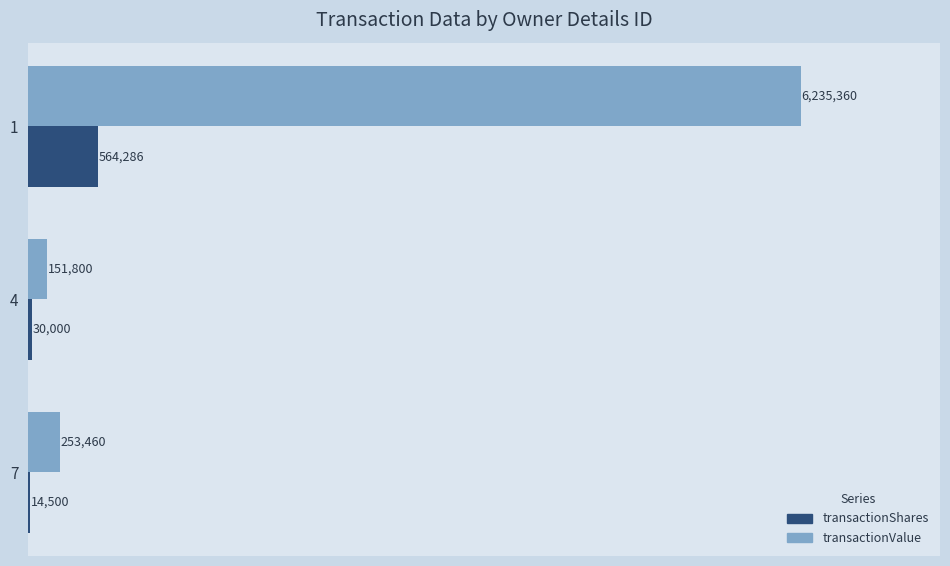

What are all the series names shown in the legend?

transactionShares, transactionValue